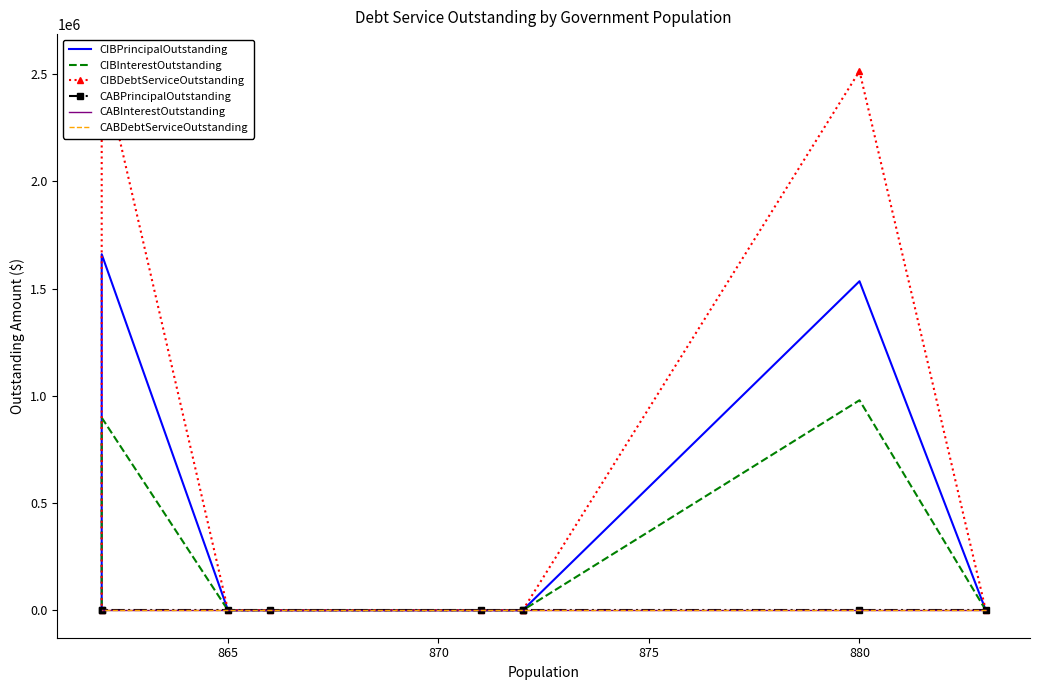

How many lines are shown in the chart?

6